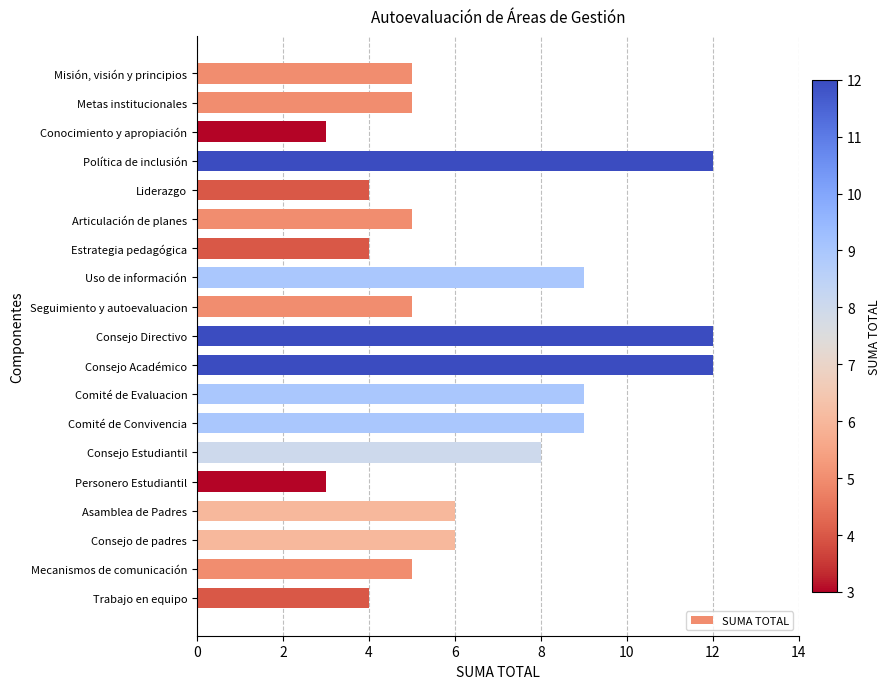

Reading bottom to top, what are all the values shown in this chart?

Trabajo en equipo=4	Mecanismos de comunicación=5	Consejo de padres=6	Asamblea de Padres=6	Personero Estudiantil=3	Consejo Estudiantil=8	Comité de Convivencia=9	Comité de Evaluacion=9	Consejo Académico=12	Consejo Directivo=12	Seguimiento y autoevaluacion=5	Uso de información=9	Estrategia pedagógica=4	Articulación de planes=5	Liderazgo=4	Política de inclusión=12	Conocimiento y apropiación=3	Metas institucionales=5	Misión, visión y principios=5